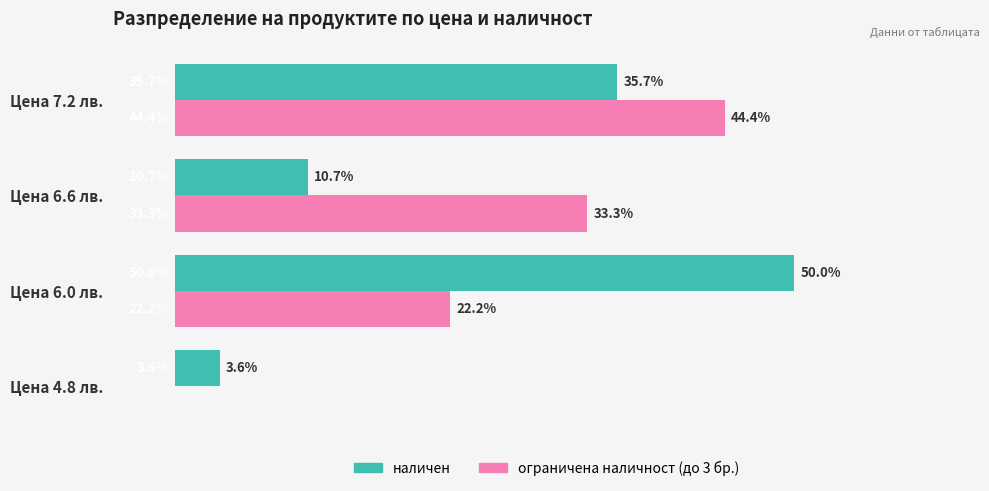

At which label does наличен reach its peak?

Цена 6.0 лв.